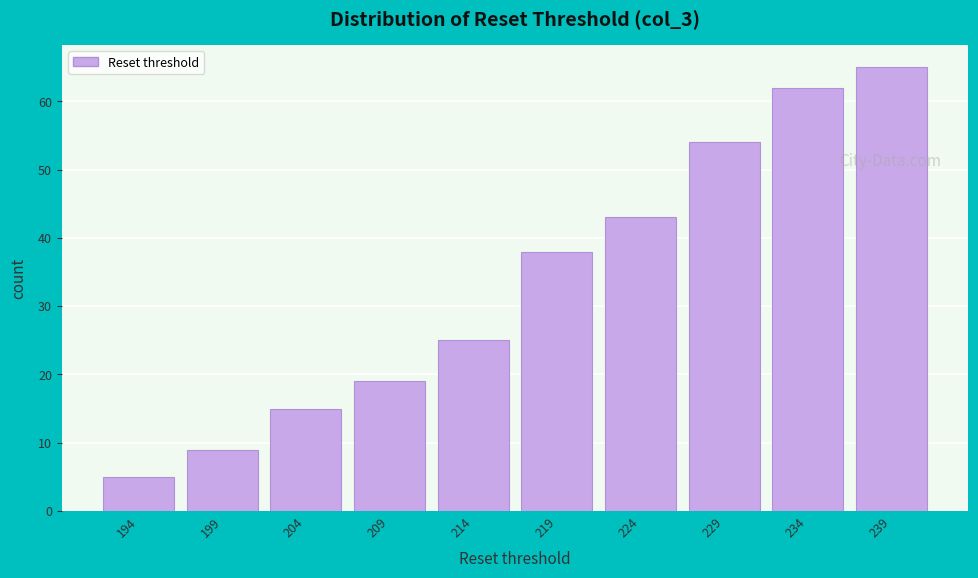

Reading left to right, list all the values displayed in this chart.

5	9	15	19	25	38	43	54	62	65